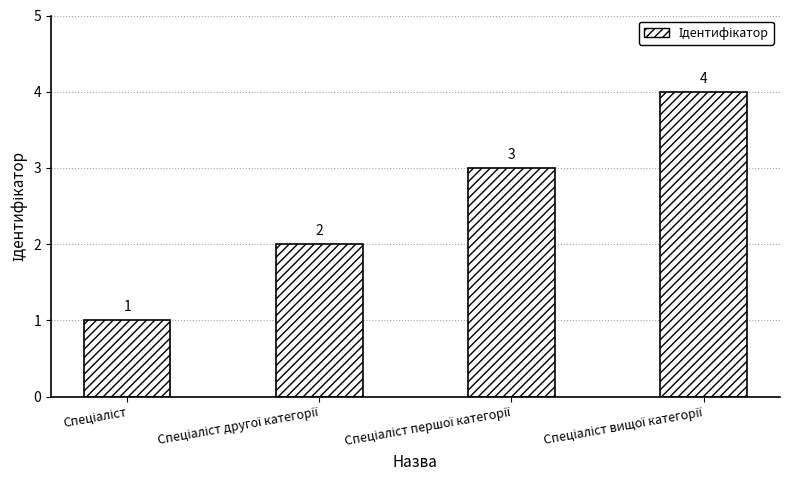

What is the sum of all values?

10